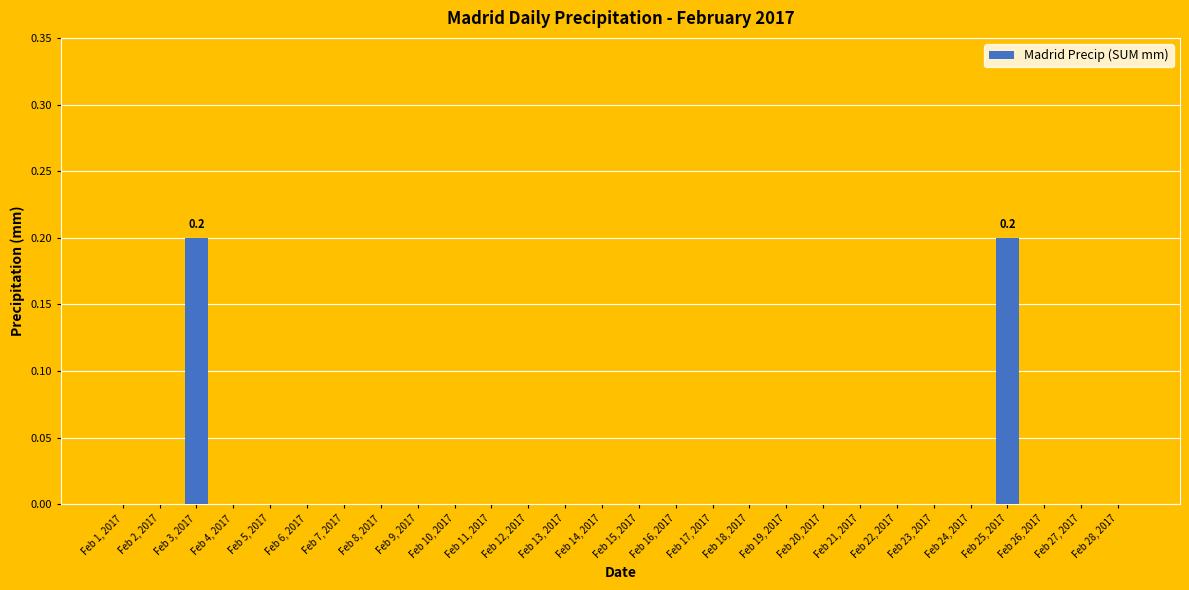

Between Feb 25, 2017 and Feb 23, 2017, which is larger?

Feb 25, 2017